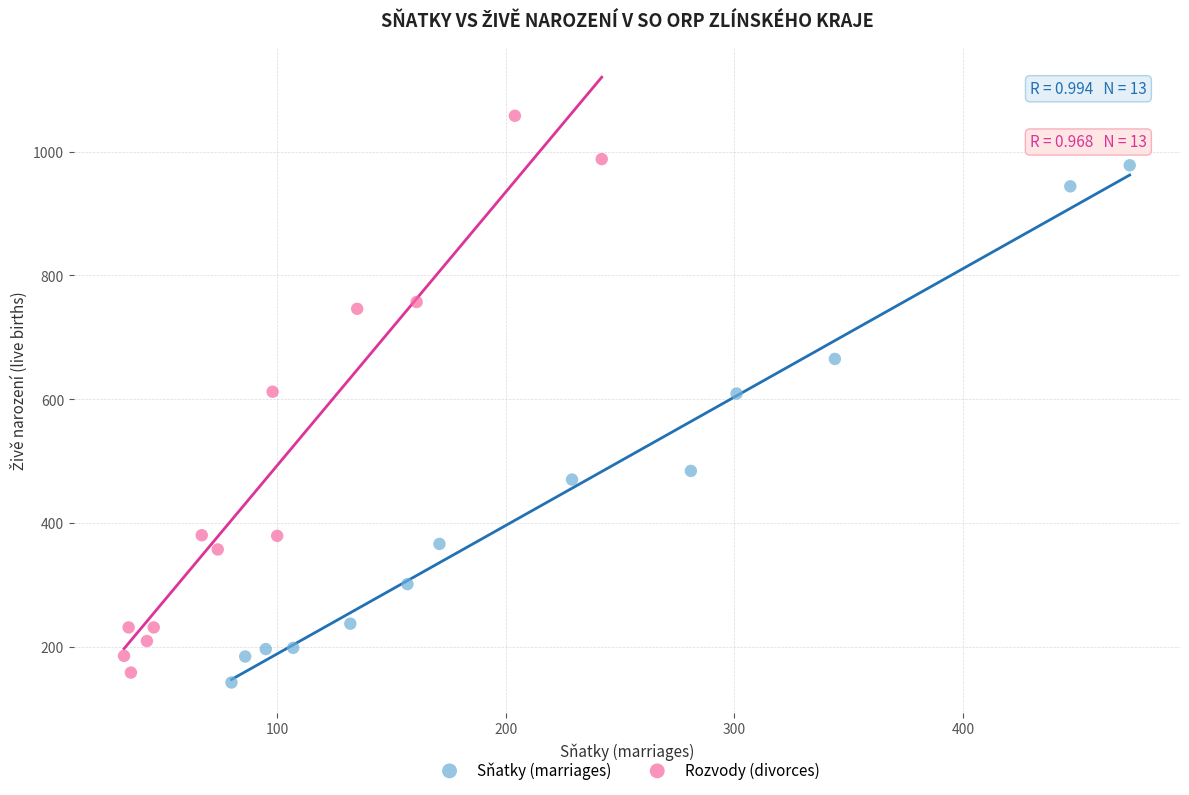

Which series reaches the maximum Y coordinate?

Rozvody (divorces)